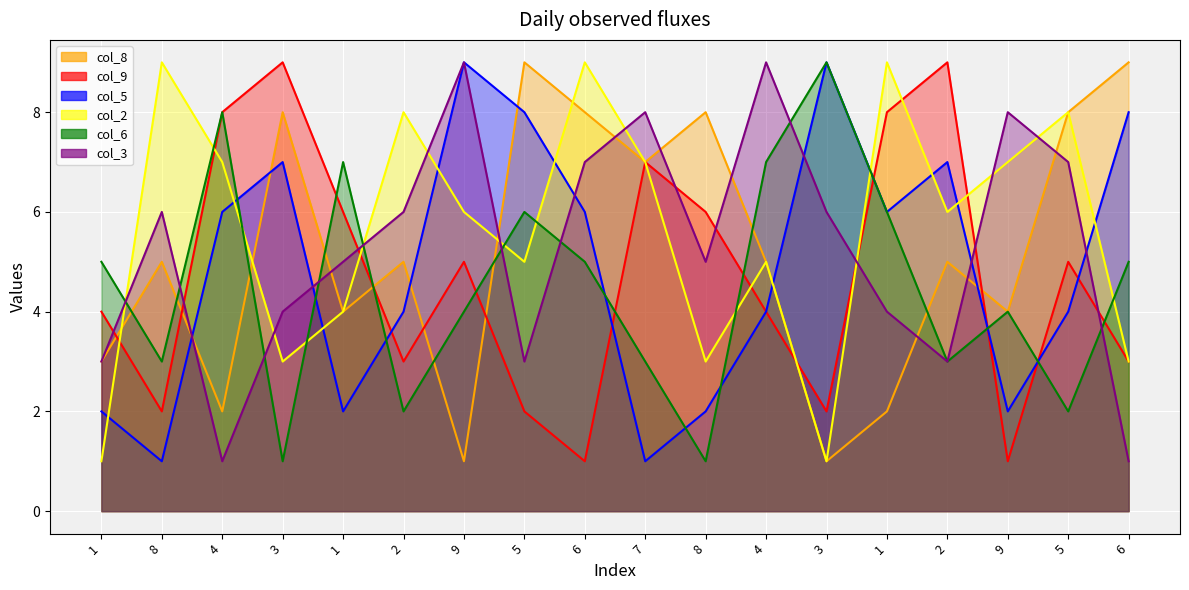

Rank the categories by col_9 value from lowest to highest.

6, 9, 8, 5, 3, 2, 6, 1, 4, 9, 5, 1, 8, 7, 4, 1, 3, 2